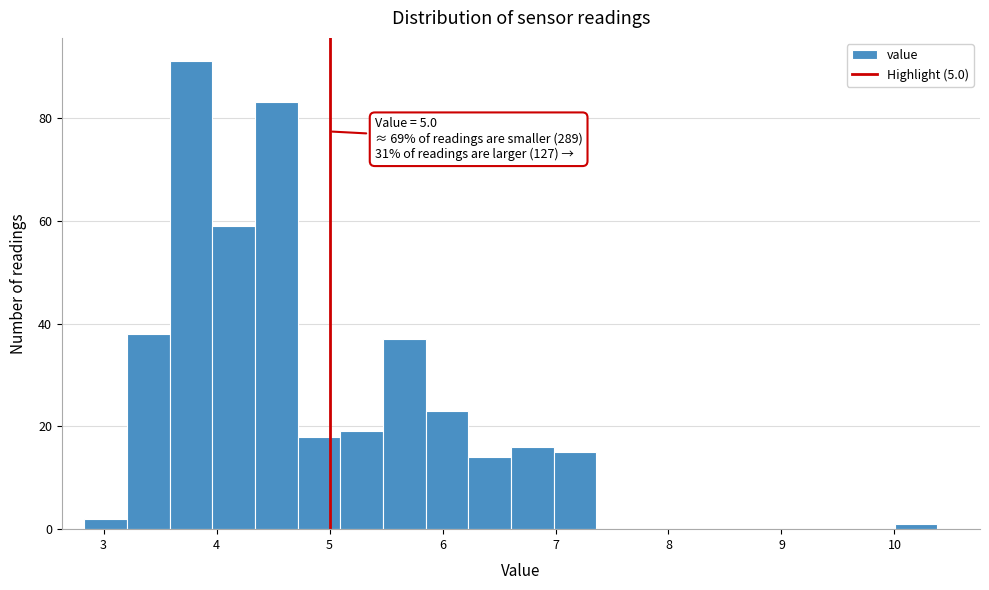

Read against the x-axis, roughly where is the centre of the tallest bar?

3.8